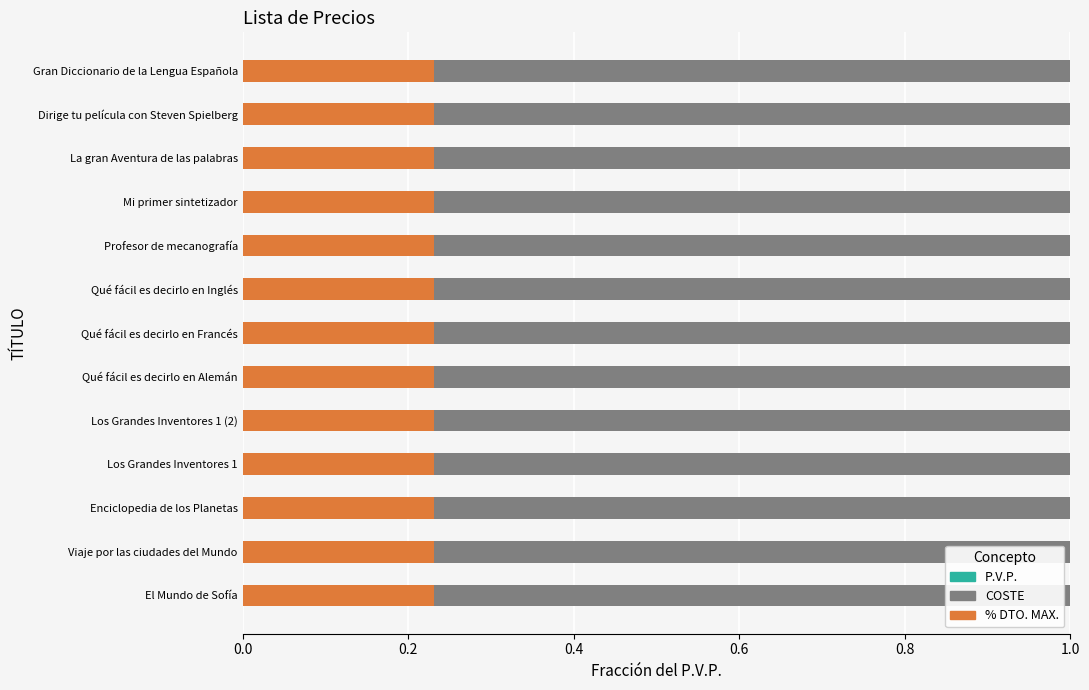

How many bars are there in each group?

3